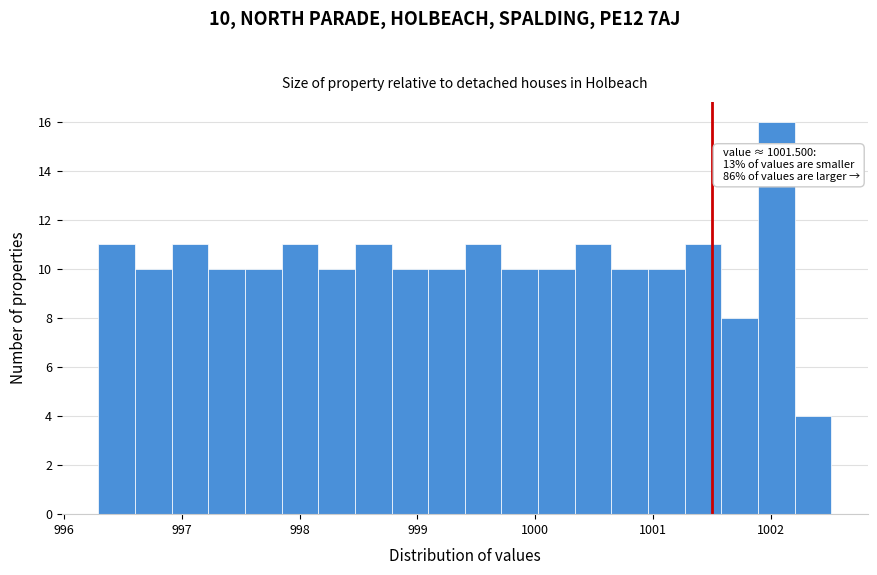

Read against the x-axis, roughly where is the centre of the tallest bar?

1002.0